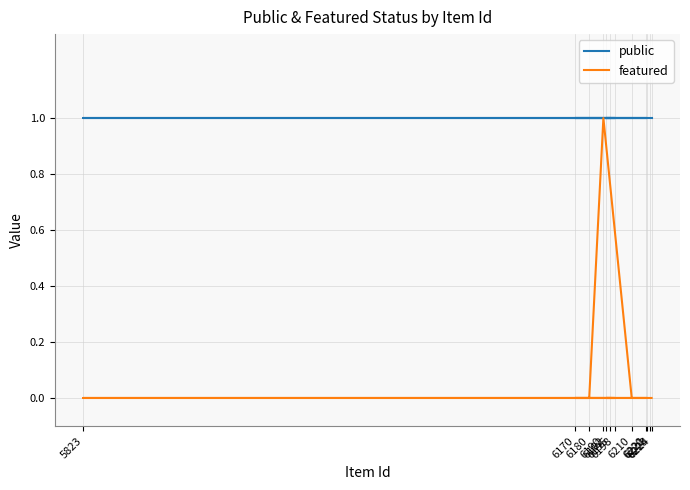

What is the value of the public point at the 9th from the left?

1